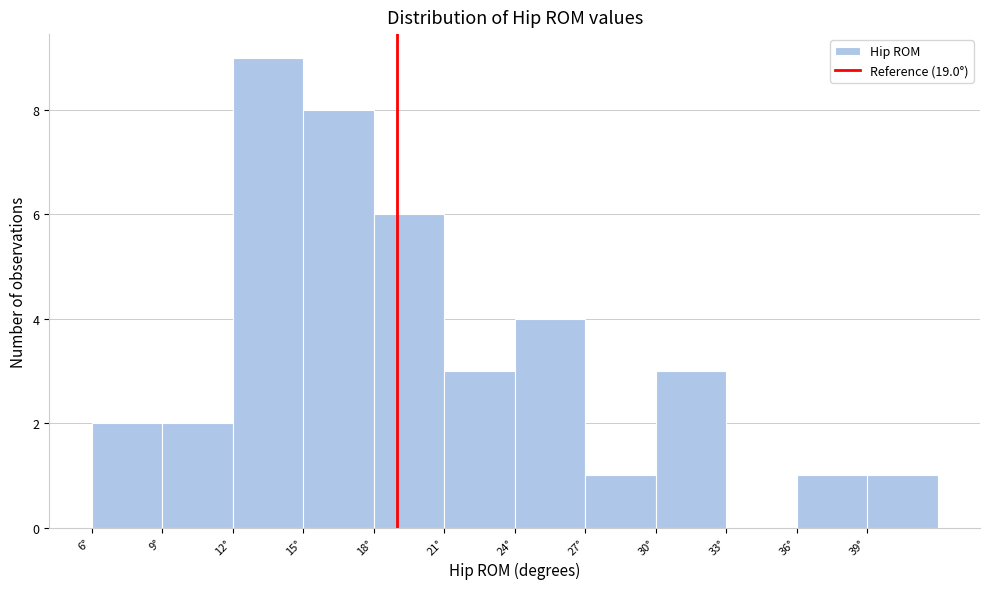

Reading left to right, list every bar in this chart as the range it spans on the x-axis followed by its height. The values are not printed on the chart, so give them approximately, as read against the axis.

6 to 9: 2
9 to 12: 2
12 to 15: 9
15 to 18: 8
18 to 21: 6
21 to 24: 3
24 to 27: 4
27 to 30: 1
30 to 33: 3
33 to 36: 0
36 to 39: 1
39 to 42: 1